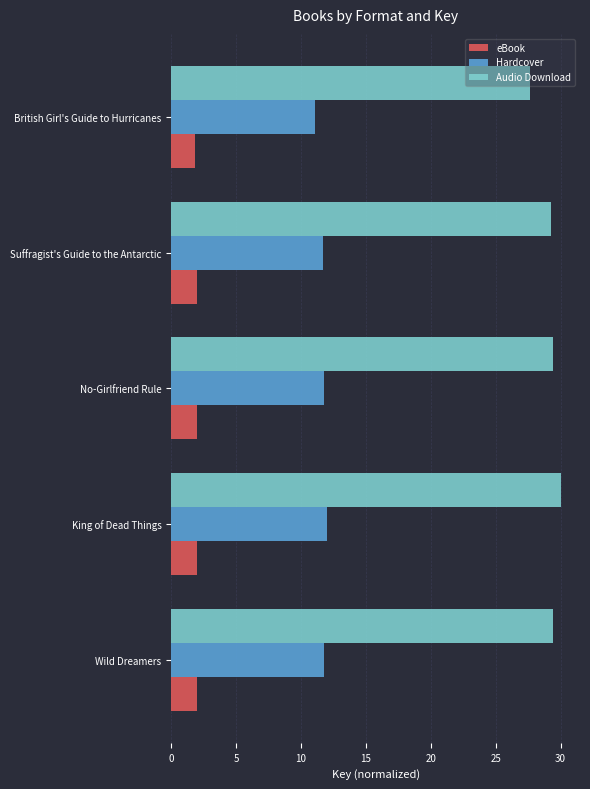

What is the difference between the highest and lowest values at Suffragist's Guide to the Antarctic?

27.3